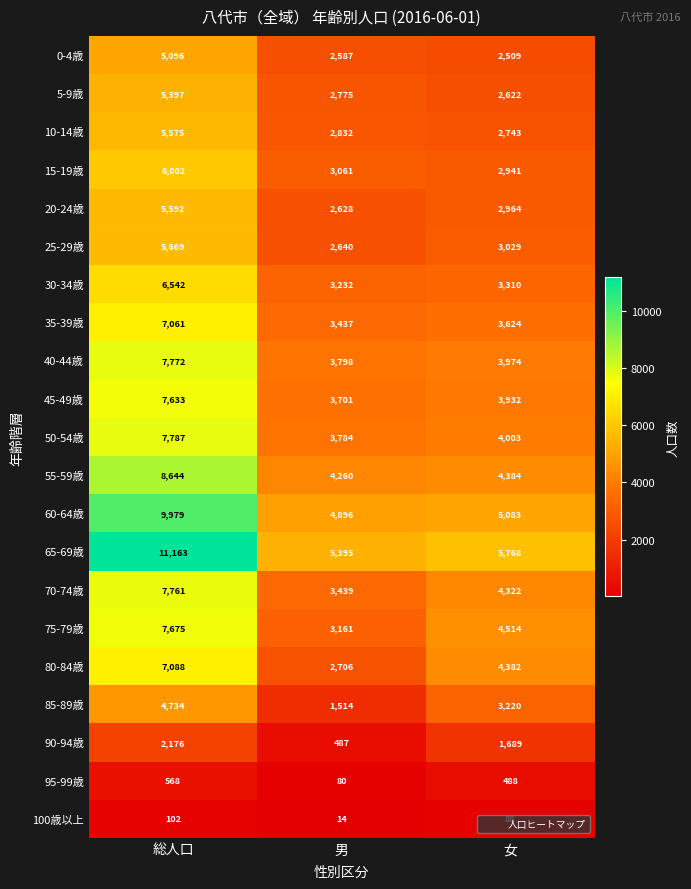

Read the 45-49歳 value at 女, to the nearest 100.

3900